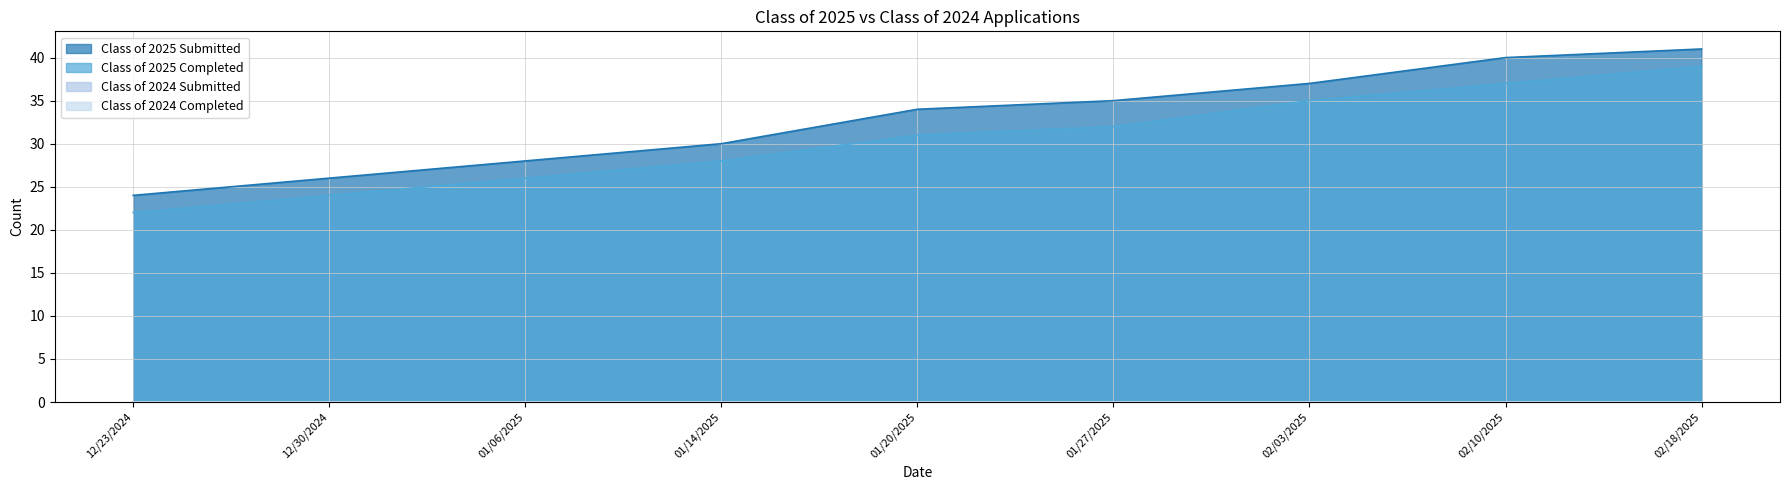

What is the difference between the Class of 2025 Submitted values at 02/03/2025 and 01/06/2025?

9